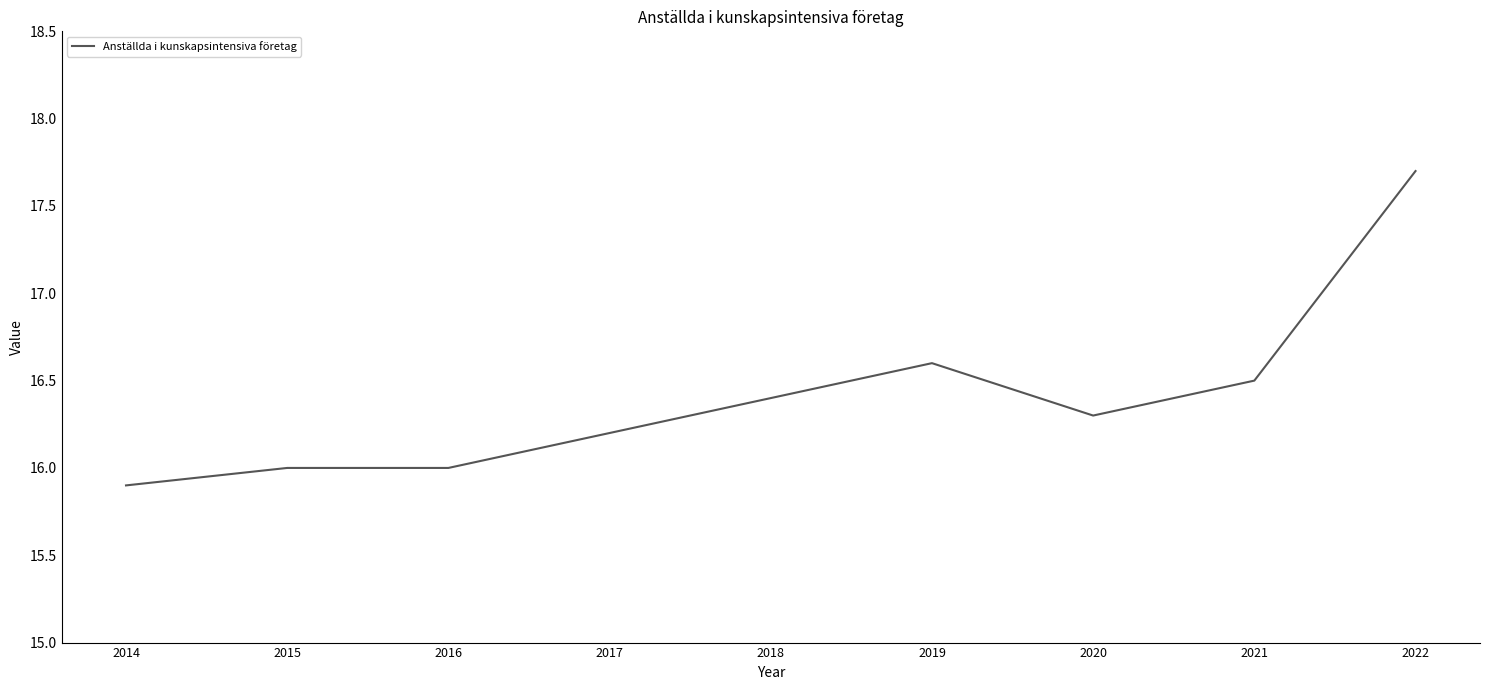

Does the chart display data point markers on the line(s)?

No